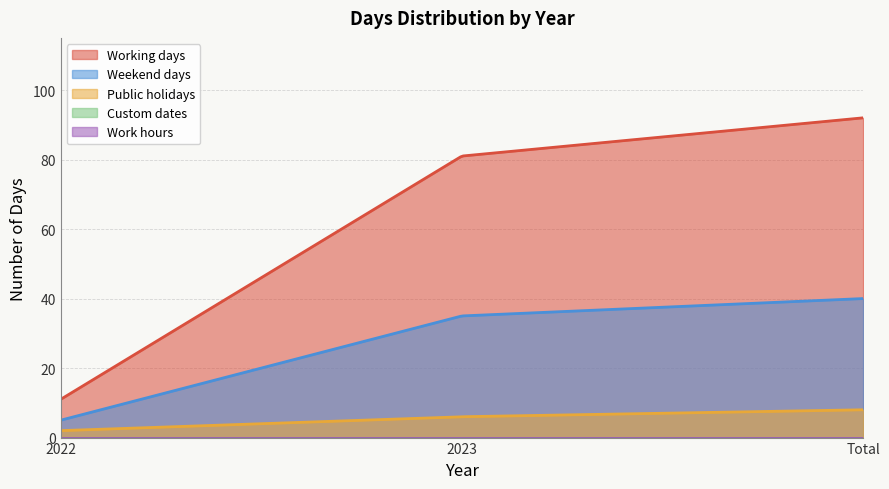

Which label corresponds to the smallest value in the chart?

2022